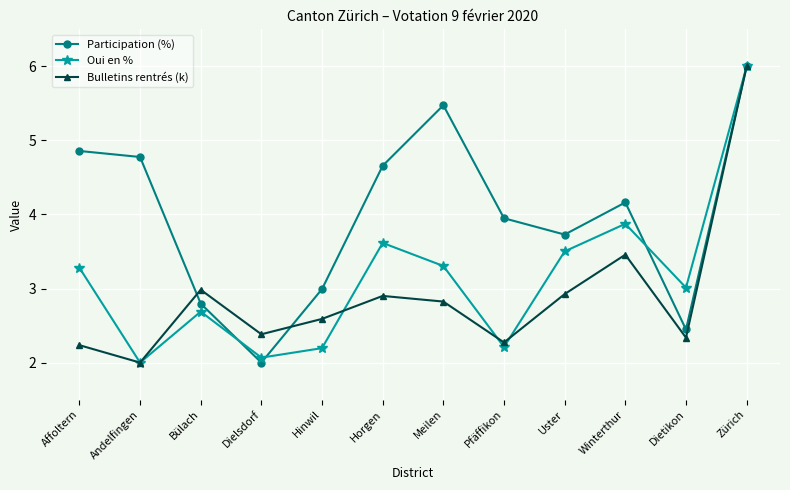

True or false: Participation (%) has more than 1 interior local peaks.

True